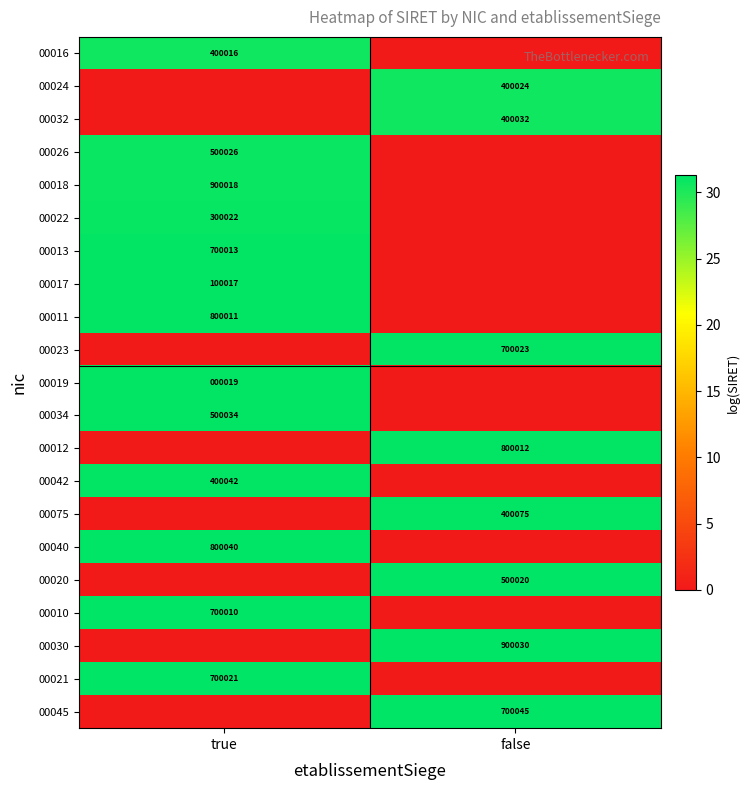

The value of 00042 at true is 400042. True or false?

True